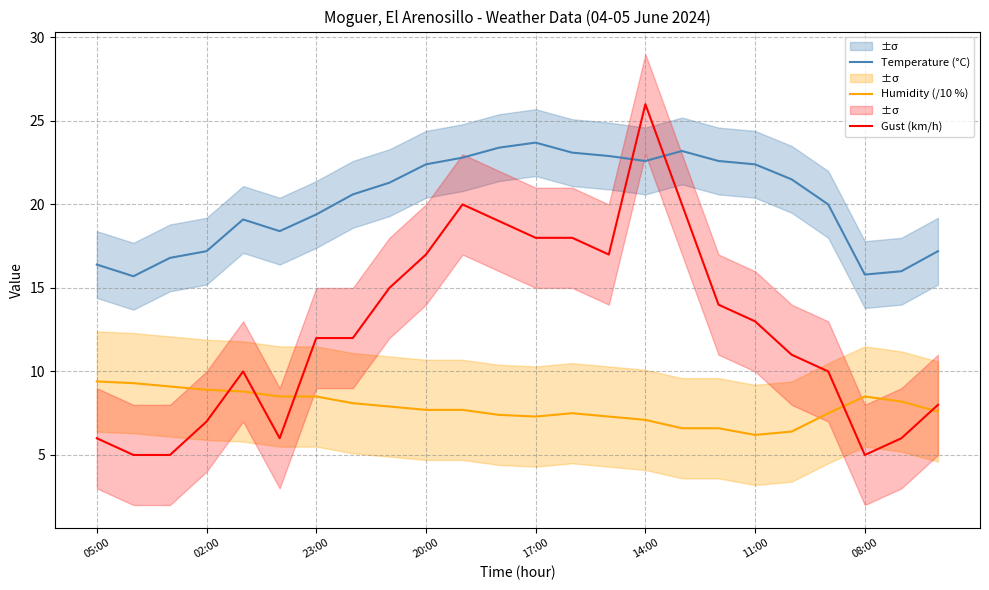

The Temperature (°C) series shows 34.7 at 11:00. True or false?

False